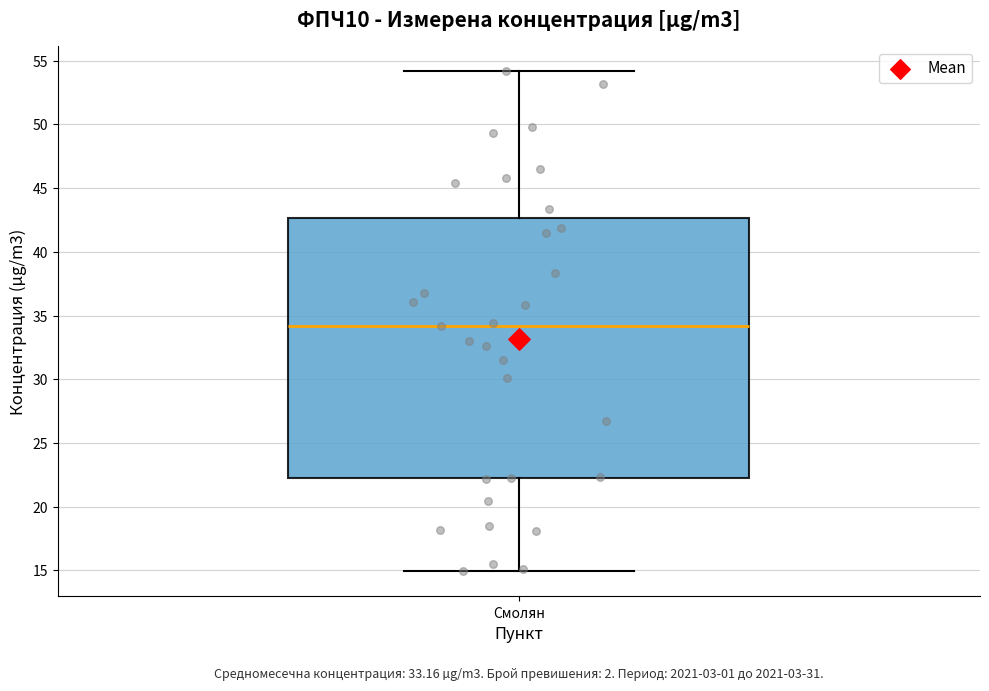

Read this box plot against the y-axis: the position of the median line, the range covered by the box, and the ends of both whiskers. The values are not printed on the chart, so give them approximately, as read against the axis.

median 34.0, box 22.0 to 42.5, whiskers 15.0 to 54.0